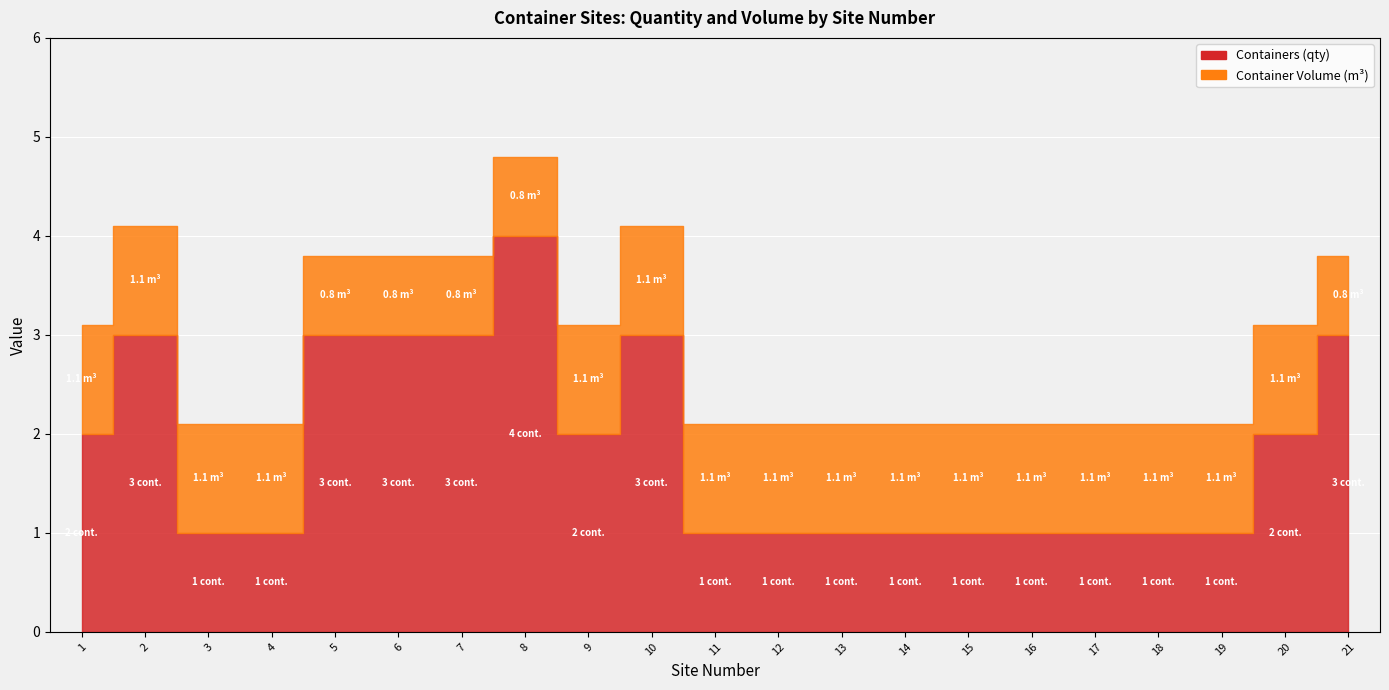

Which has a higher value, 7 or 3?

7